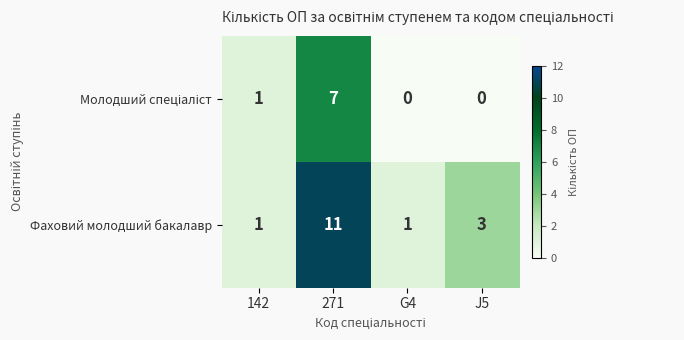

What is the maximum value shown in the chart?

11